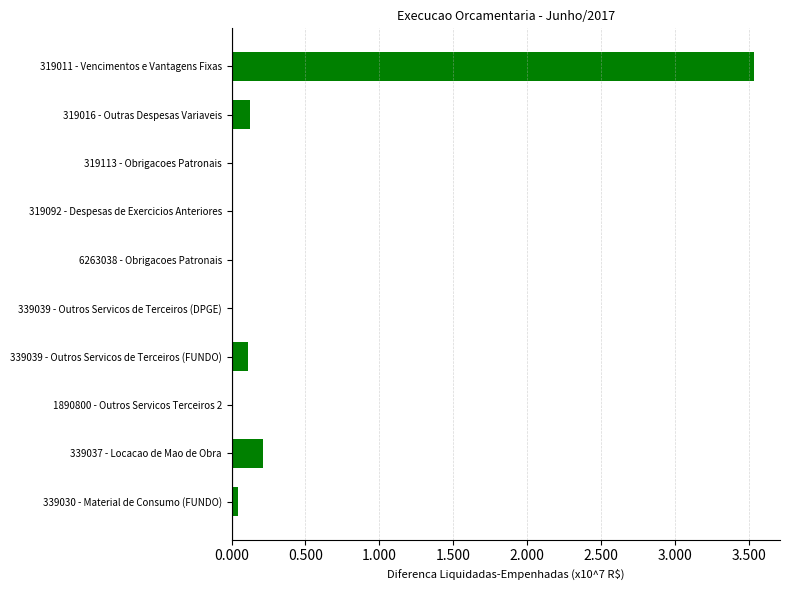

The value at 339030 - Material de Consumo (FUNDO) is 0.0. True or false?

True